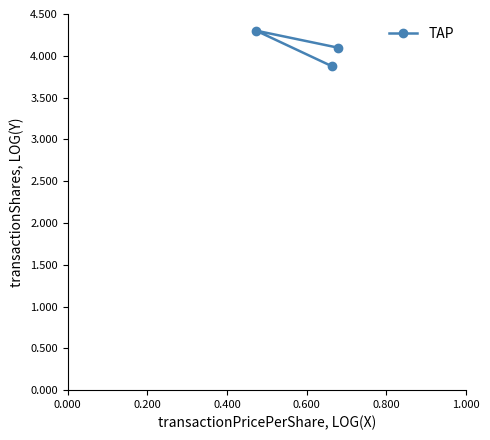

How many distinct data groups are displayed?

1